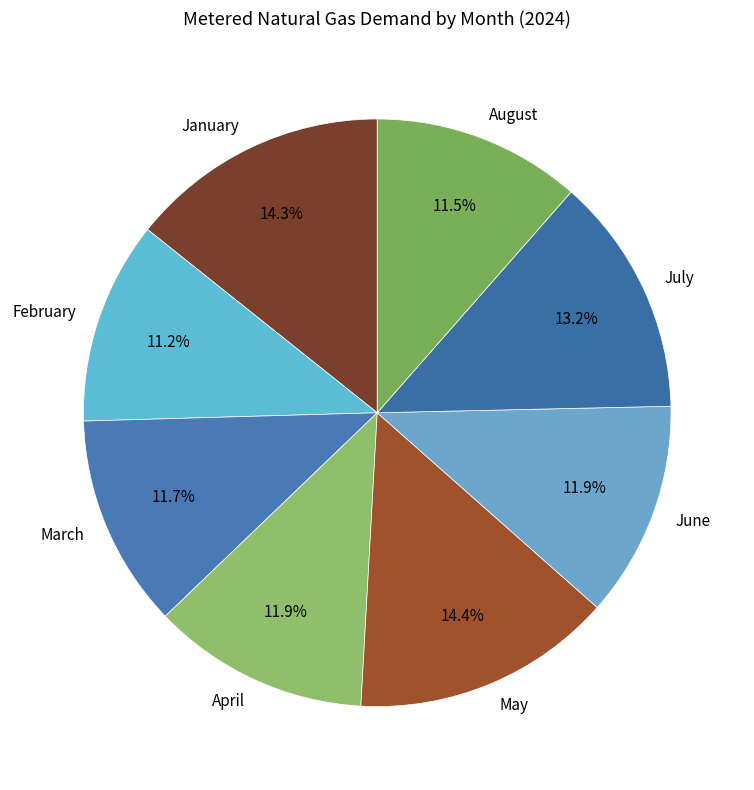

To the nearest percent, what percentage of the pie is May?

14%